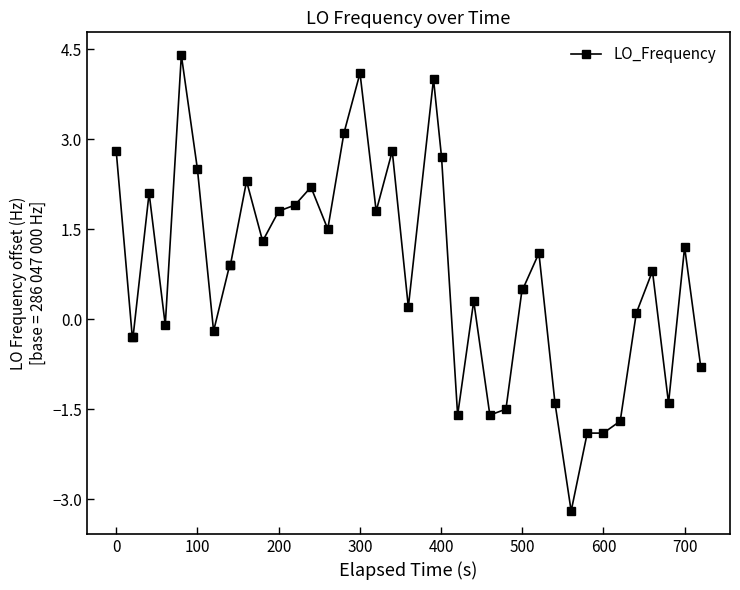

What is the difference between the maximum and minimum values?

7.6